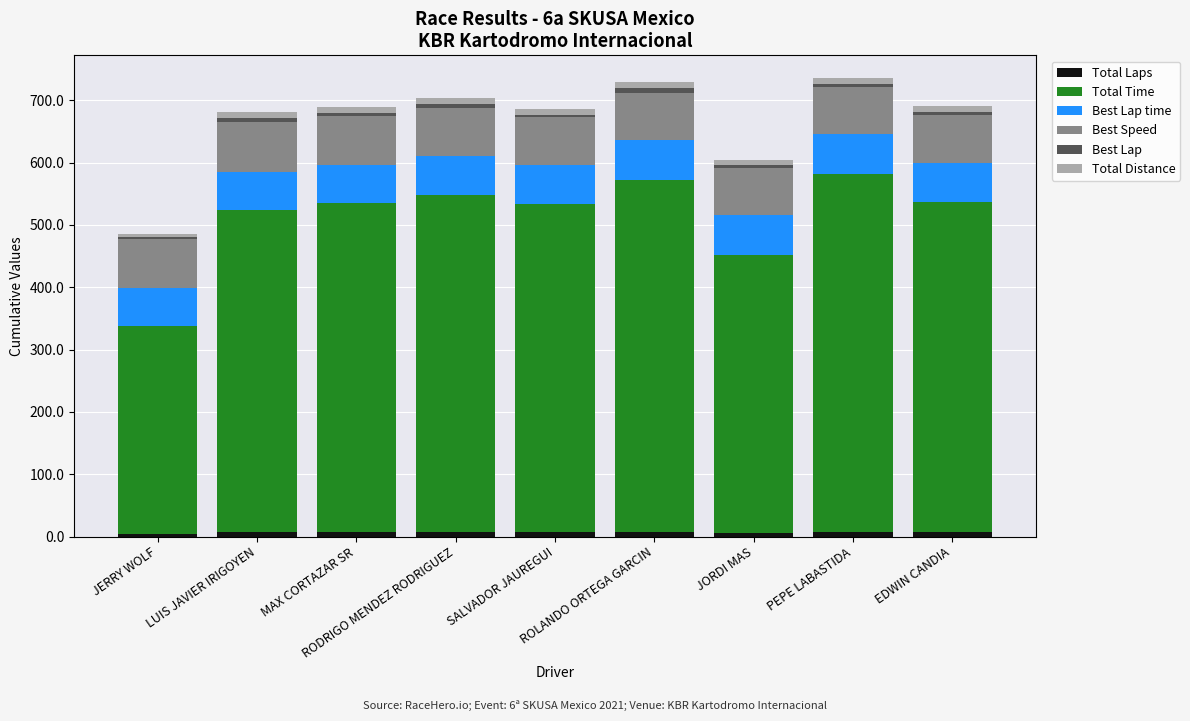

Are the bars horizontal?

No